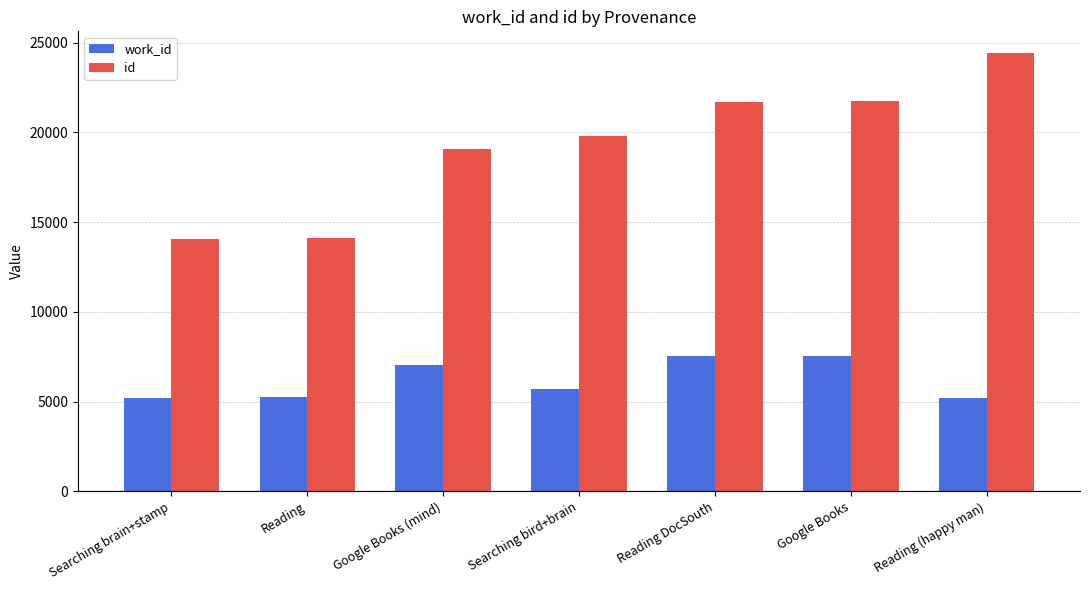

Is it true that work_id equals 5244 at Reading?

True